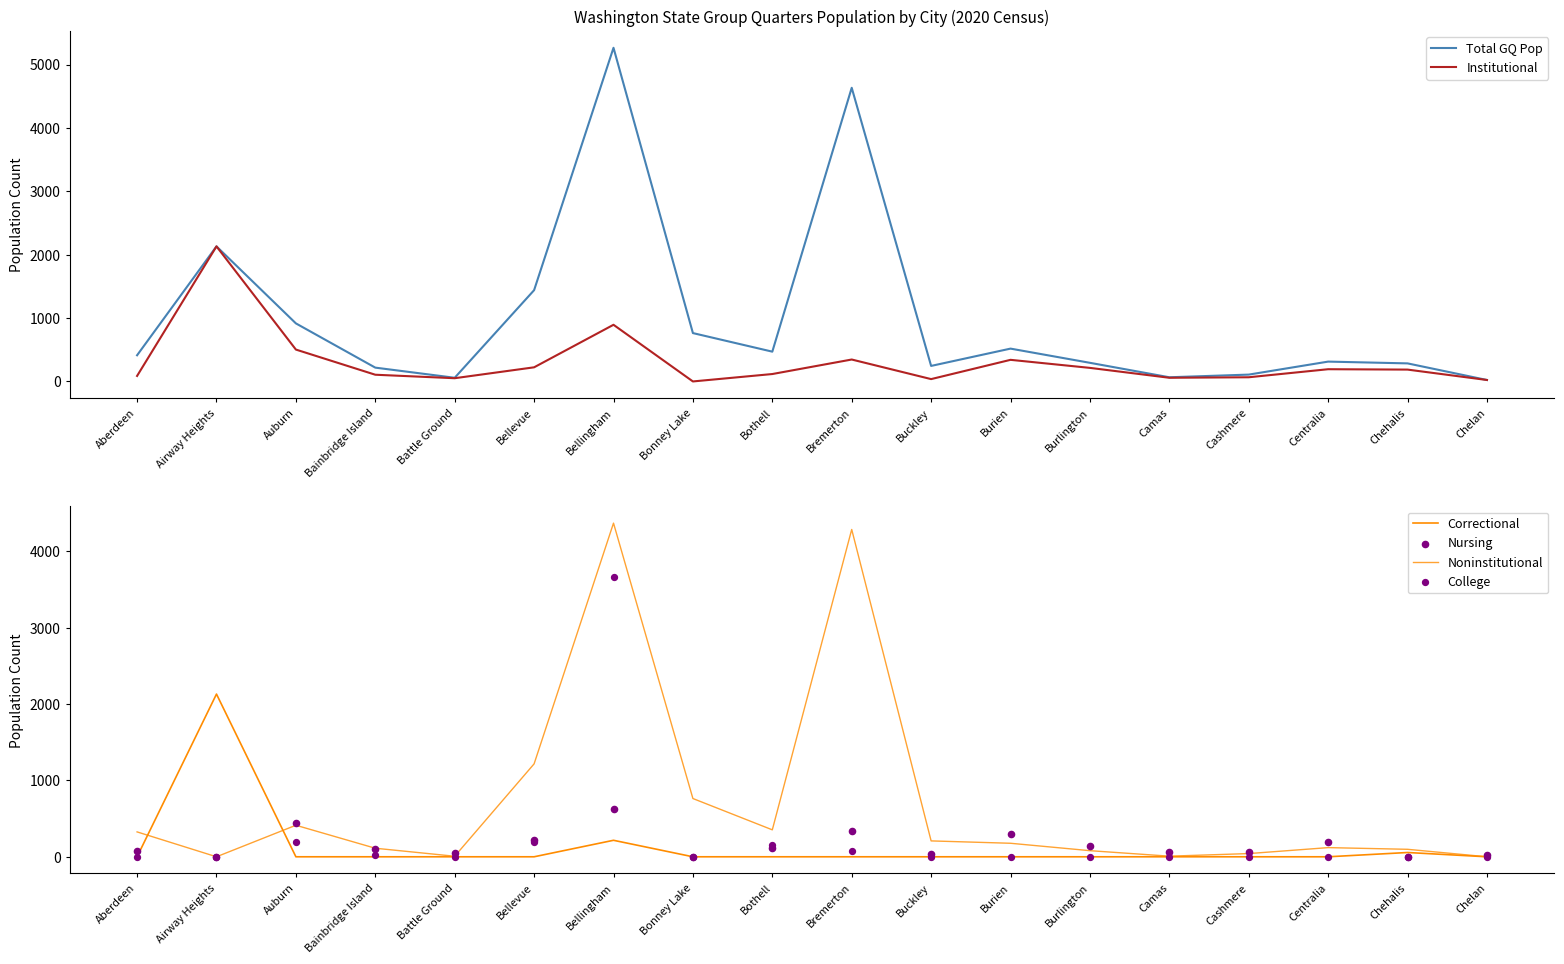

What is the total value across all series at Airway Heights?

6393